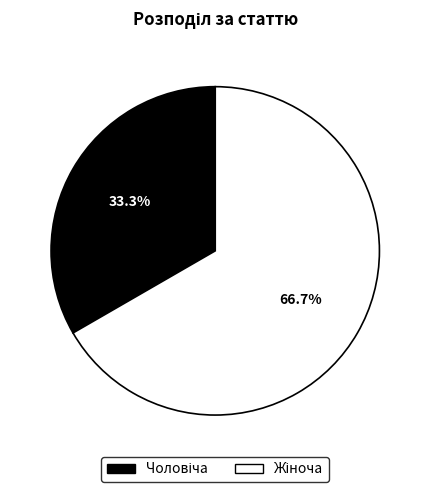

Does any single category account for the majority?

Yes